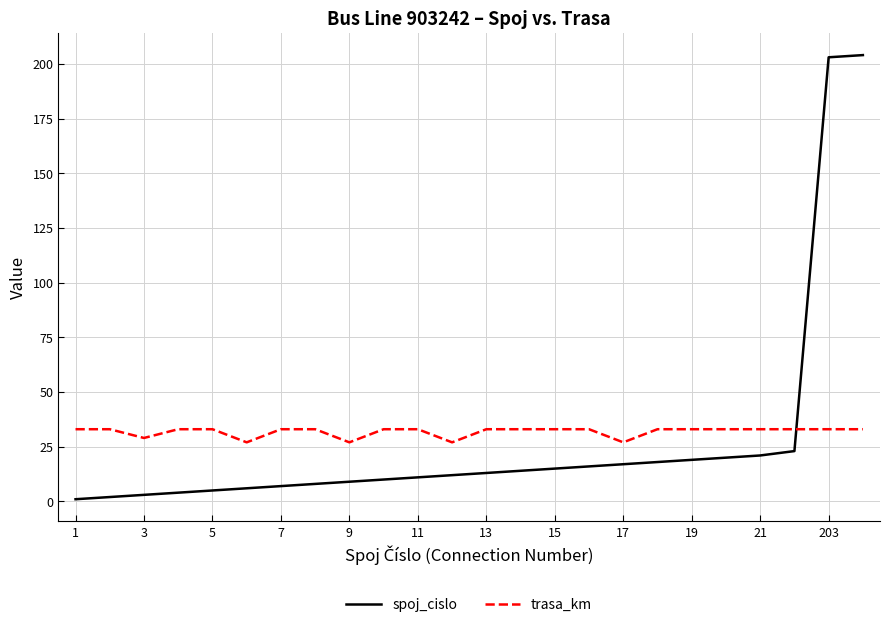

True or false: spoj_cislo and trasa_km cross at least once.

True